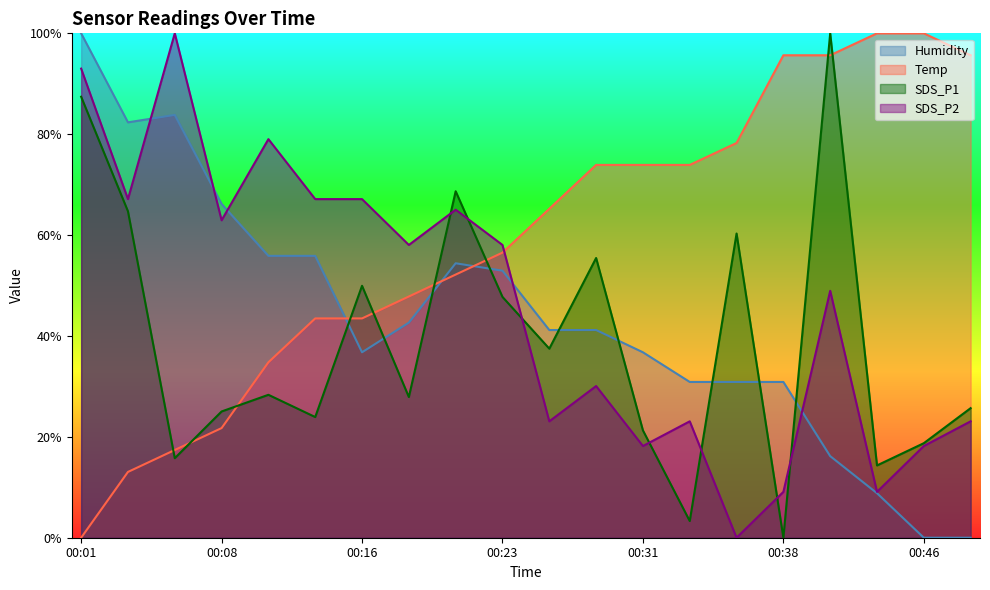

True or false: SDS_P1 and Temp cross at least once.

True